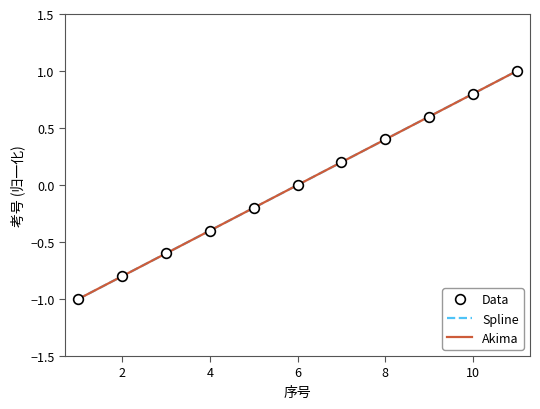

At which category does the chart reach its minimum across all series?

1